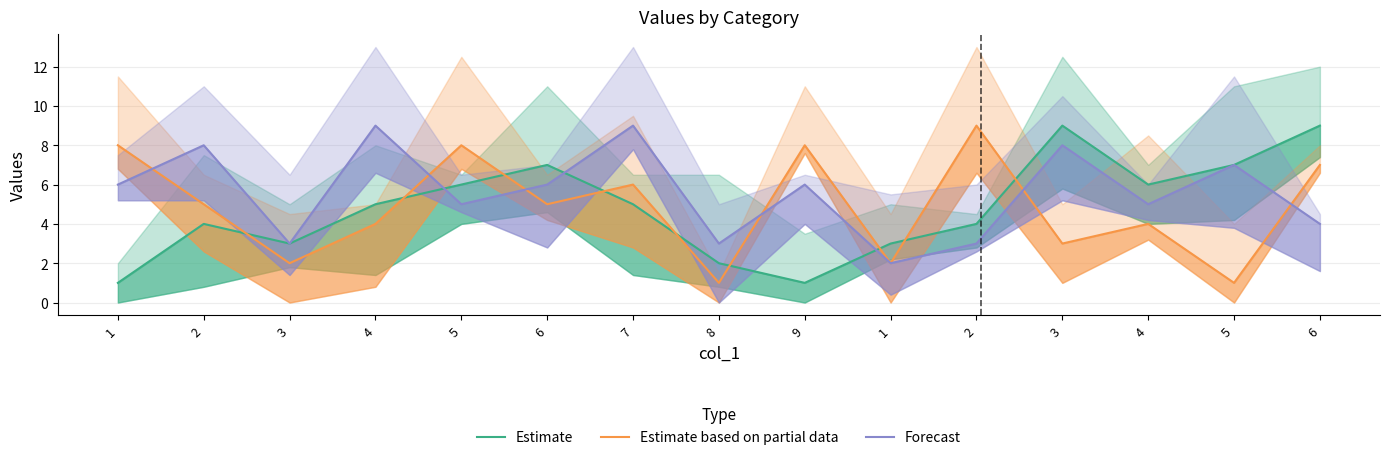

How many data points in Estimate based on partial data are less than 5?

7